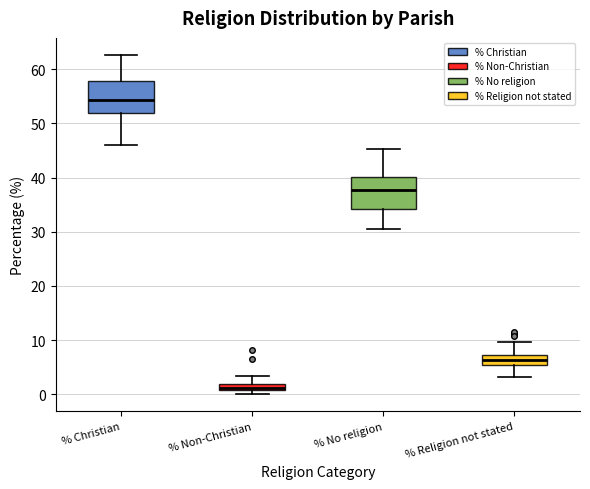

Where is the lower edge of the box for % Religion not stated on the y-axis? The values are not printed on the chart, so give them approximately, as read against the axis.

5